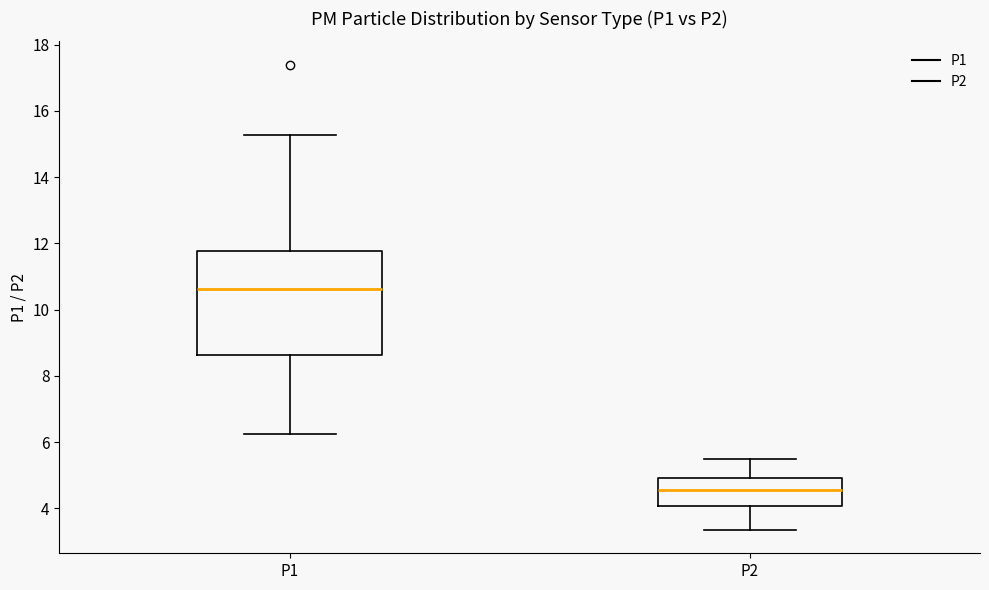

Which box is the tallest, from its lower edge to its upper edge?

P1